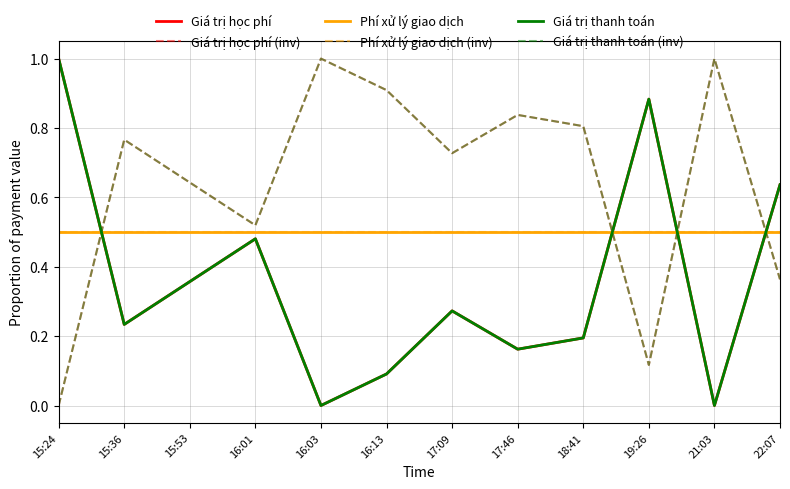

Does the chart have visible grid lines?

Yes